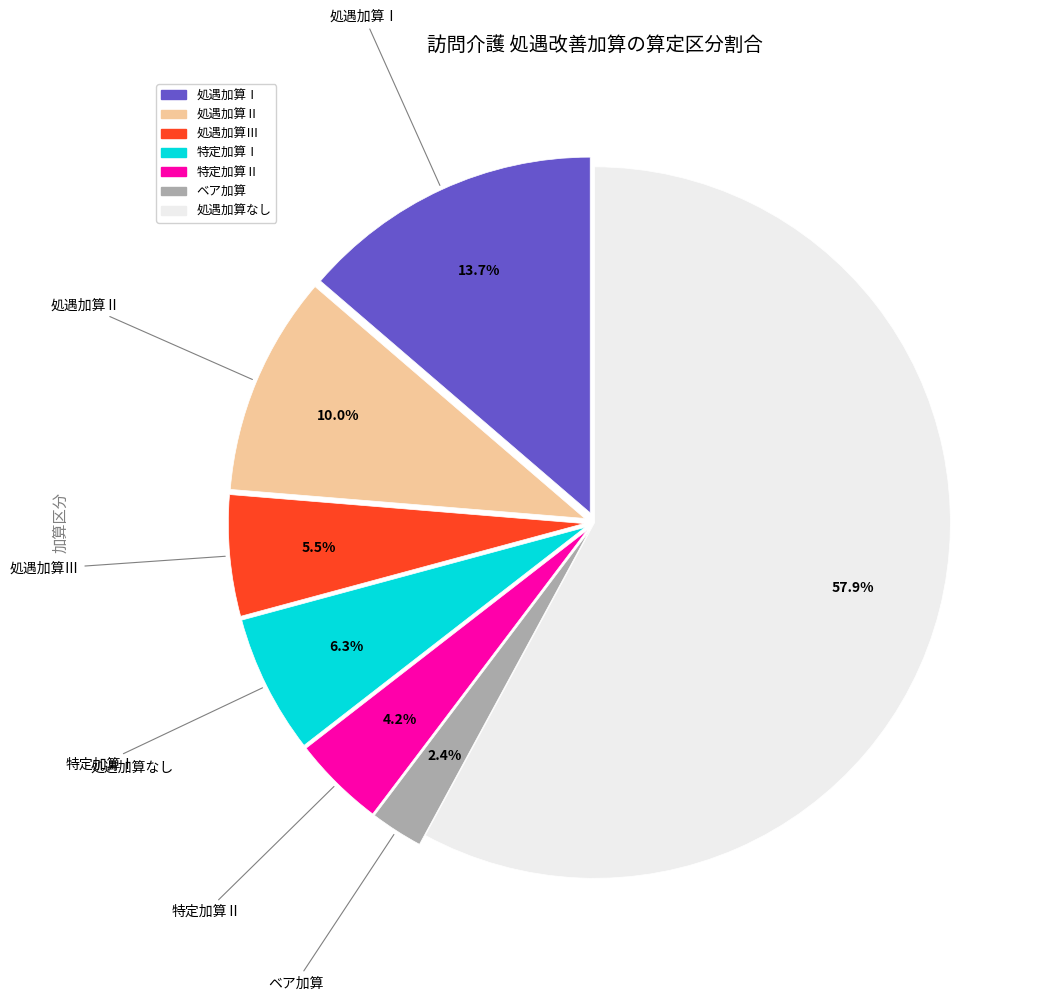

Combined, what portion of the pie is 処遇加算Ⅲ and 特定加算Ⅱ?

9.7%